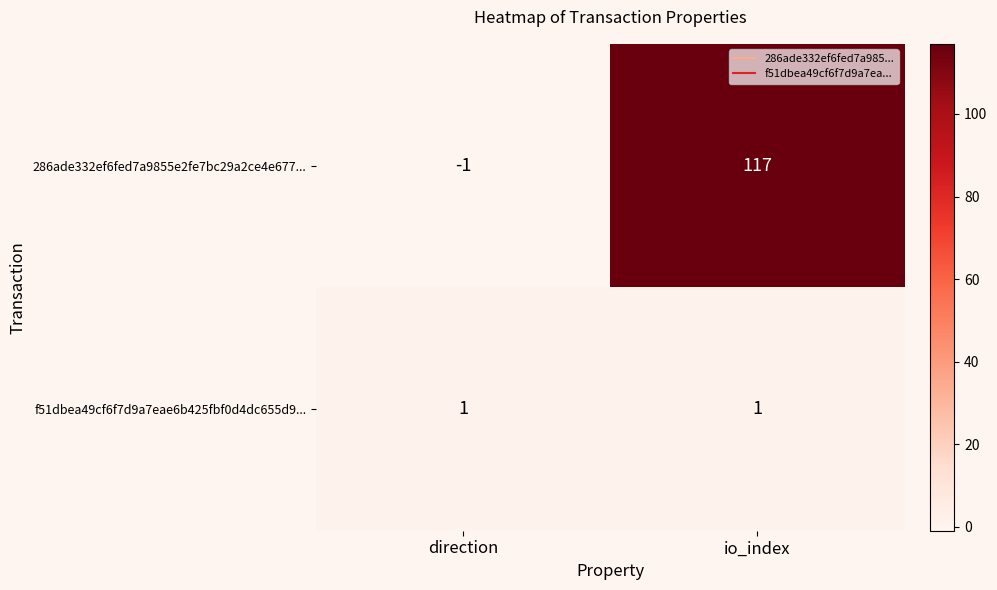

What is the average value of the 286ade332ef6fed7a9855e2fe7bc29a2ce4e677... series?

58